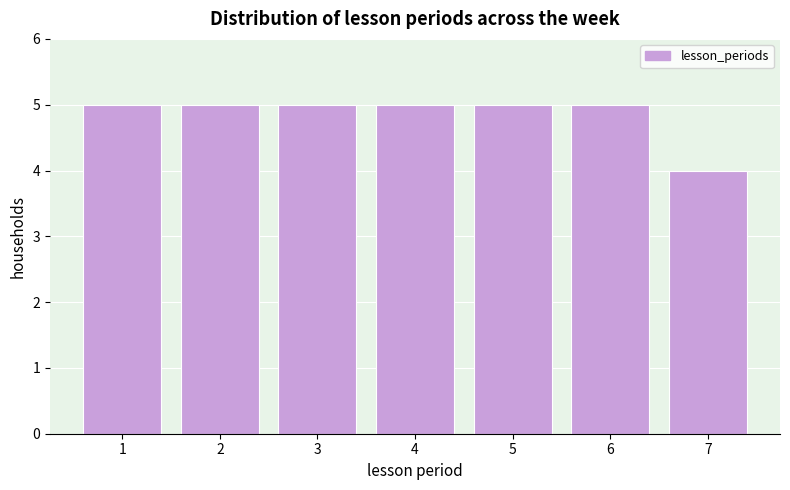

Reading left to right, extract all data points from this chart.

5	5	5	5	5	5	4